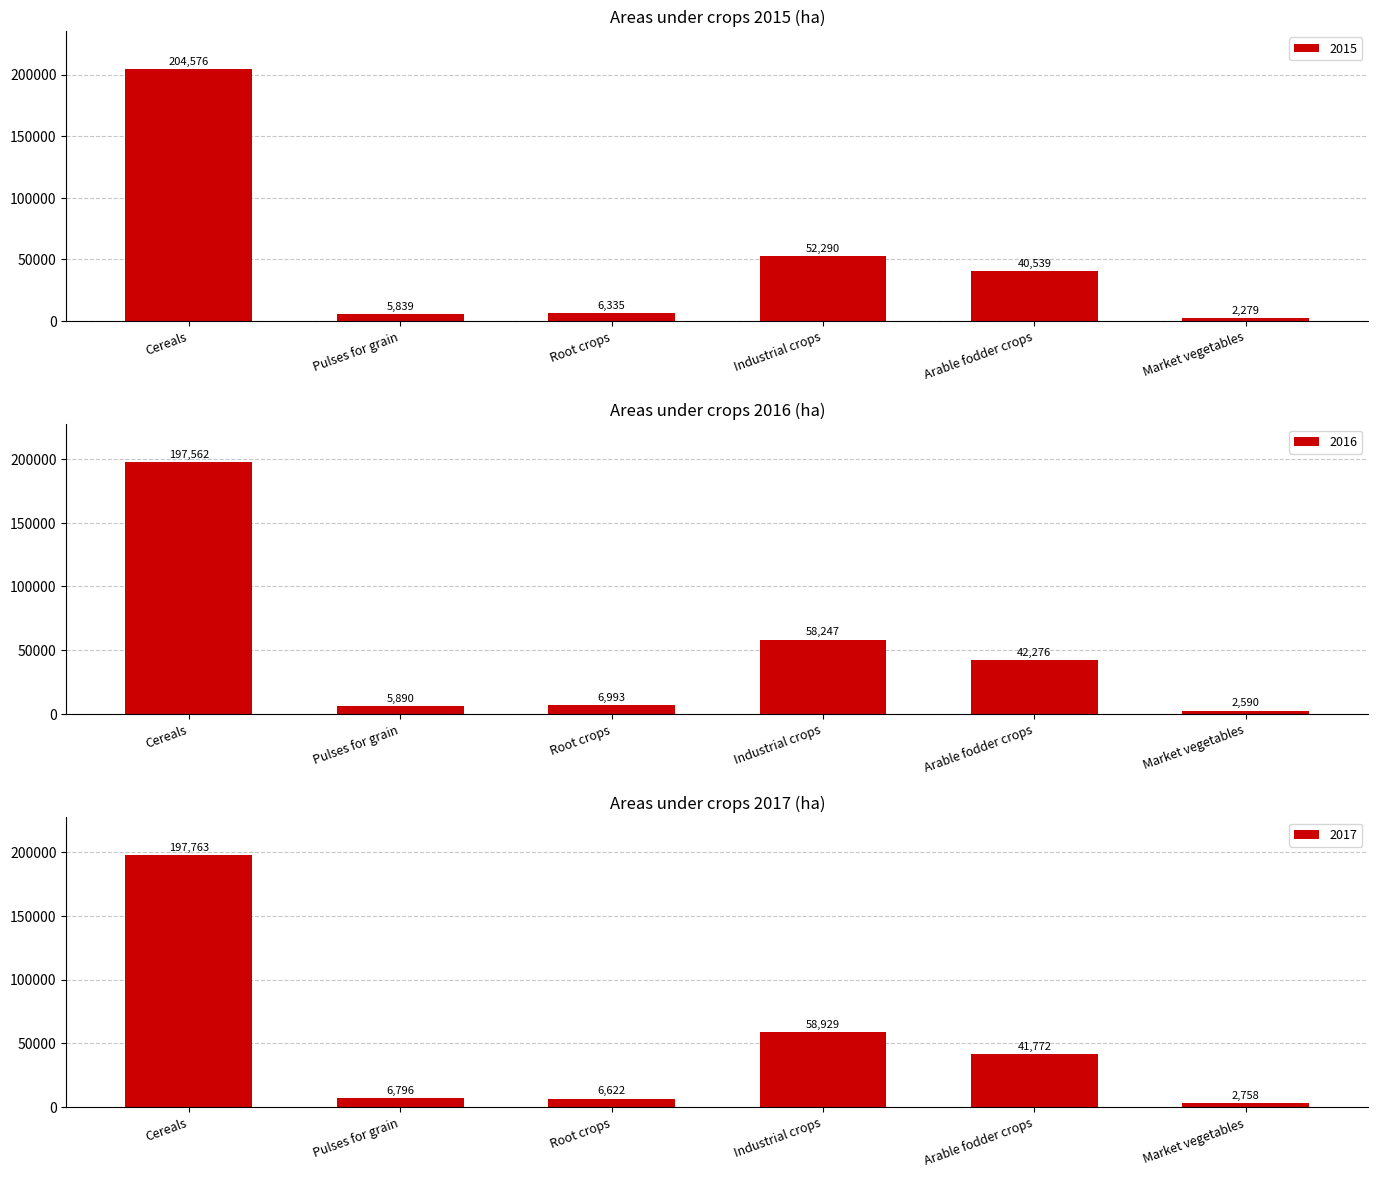

At how many categories does at least one series exceed 151221?

1